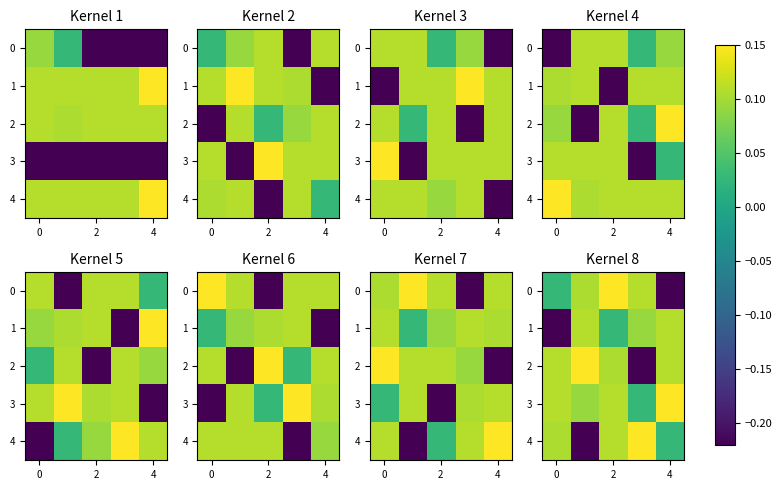

How many values in 2 are above zero?

4